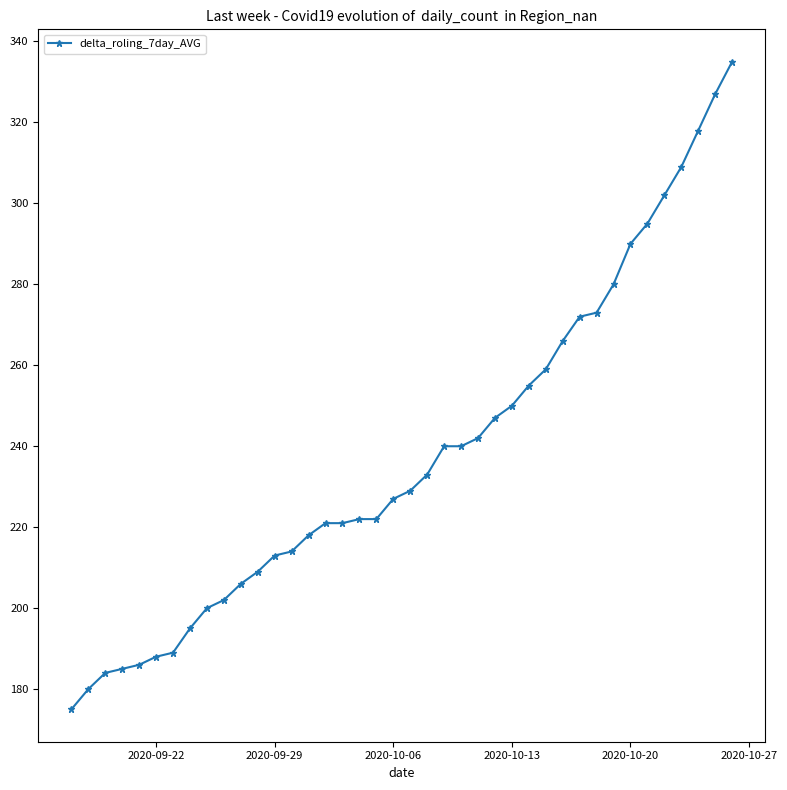

What is the smallest value displayed?

175